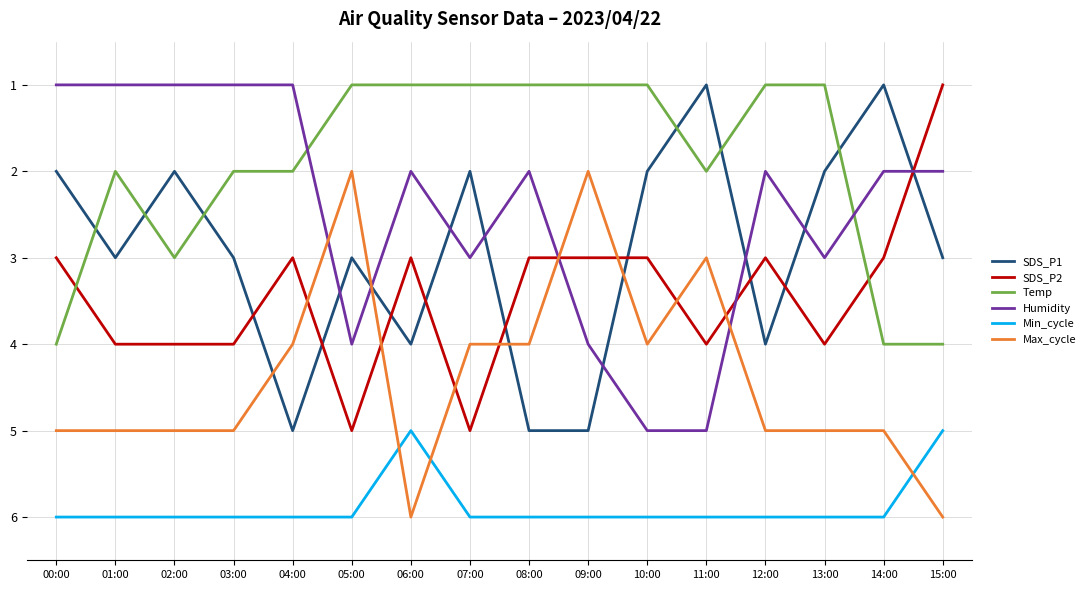

What are all the series names shown in the legend?

SDS_P1, SDS_P2, Temp, Humidity, Min_cycle, Max_cycle